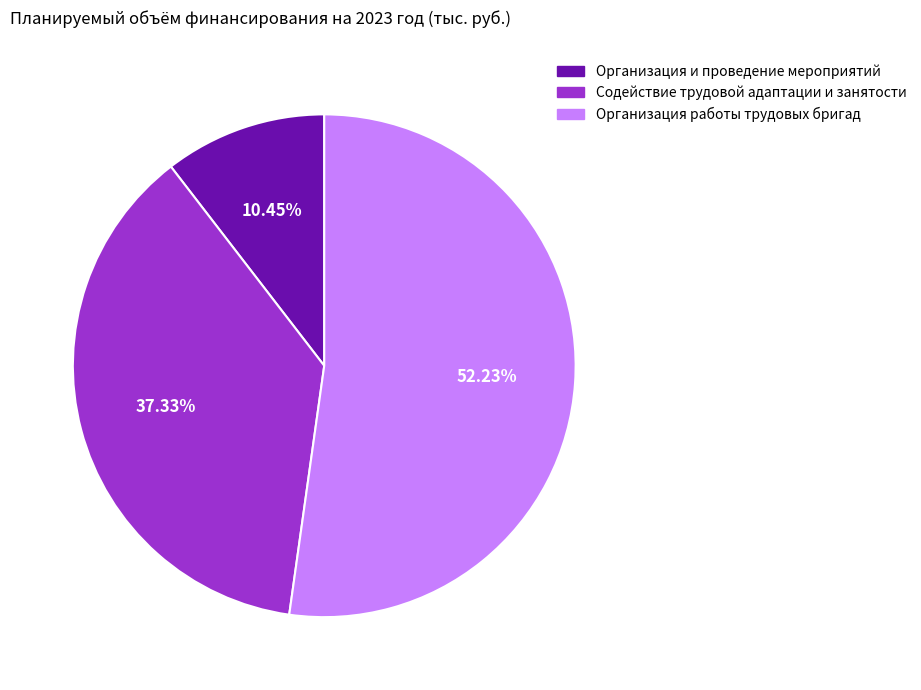

Count the number of slices in the pie.

3